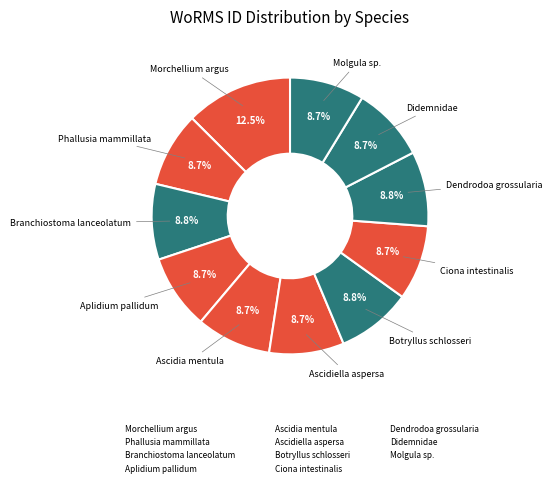

Which category has the biggest portion of the pie?

Morchellium argus